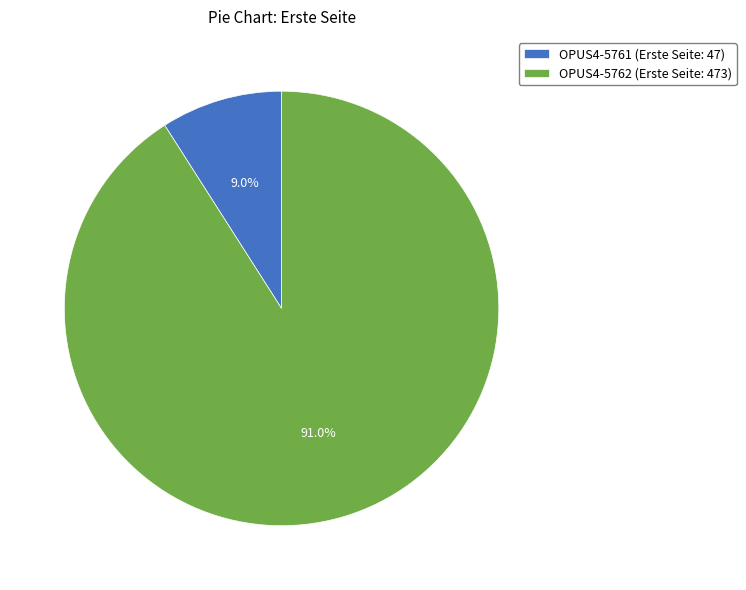

To the nearest percent, what is the difference between the OPUS4-5762 and OPUS4-5761 slice percentages?

82%